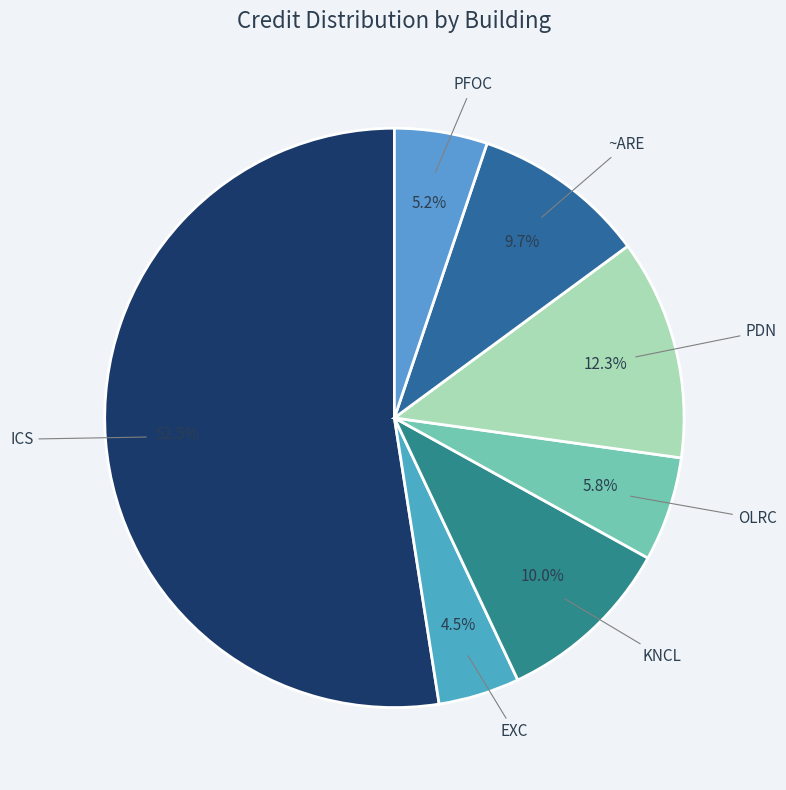

Which category has the smallest portion of the pie?

EXC